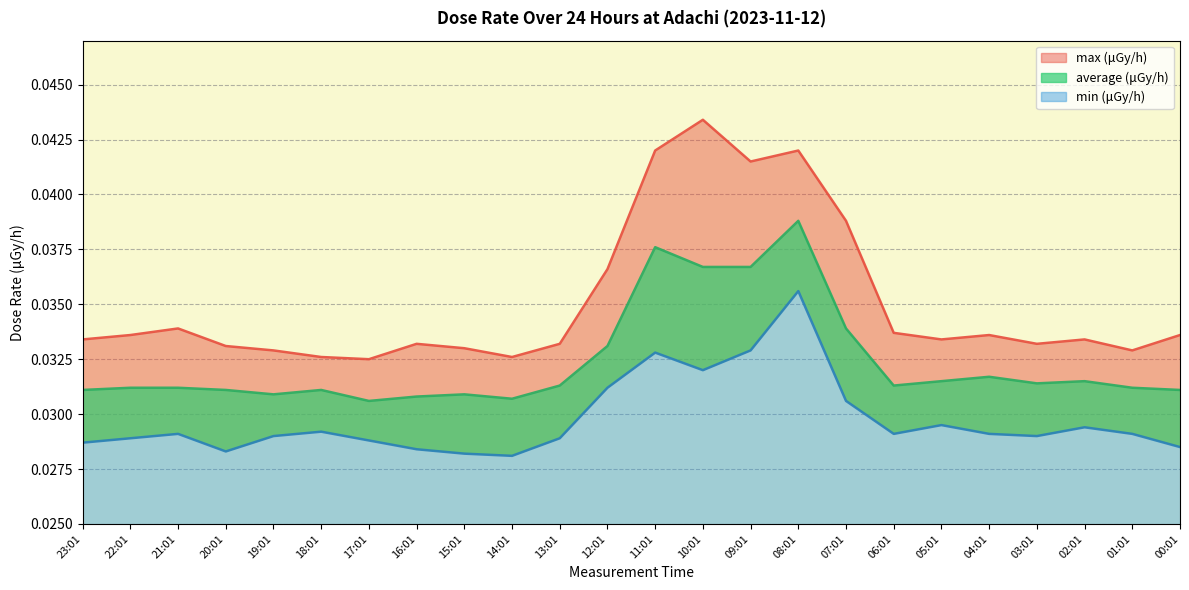

Which has a higher value, 04:01 or 16:01?

04:01